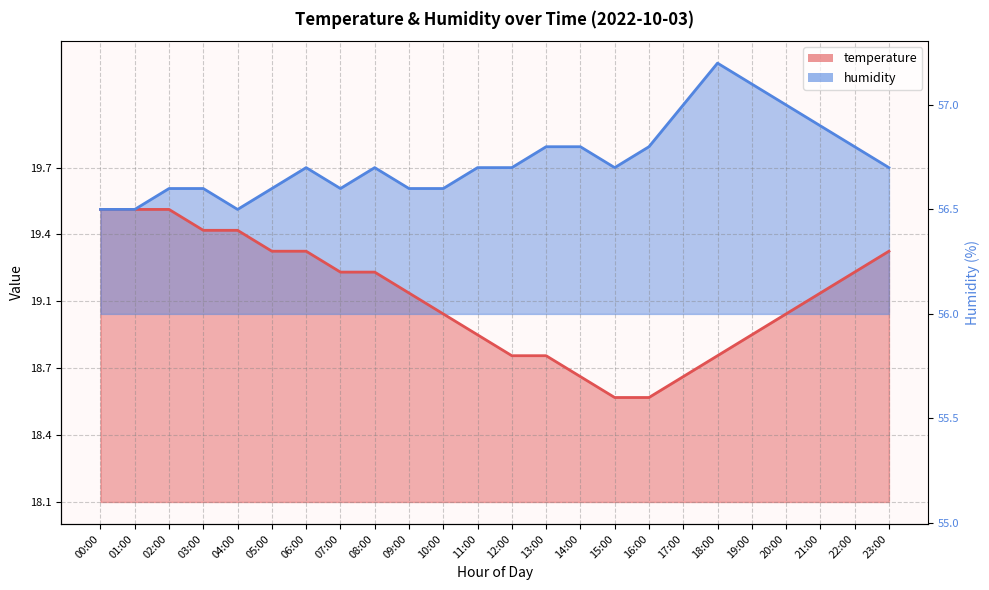

What is the difference between the maximum and minimum values in the humidity series?

0.7